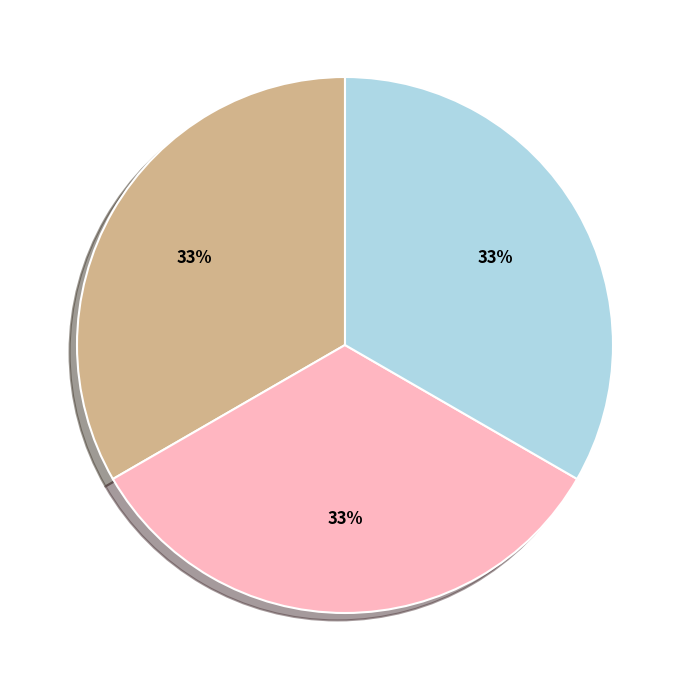

To the nearest percent, what is the average slice percentage?

33%